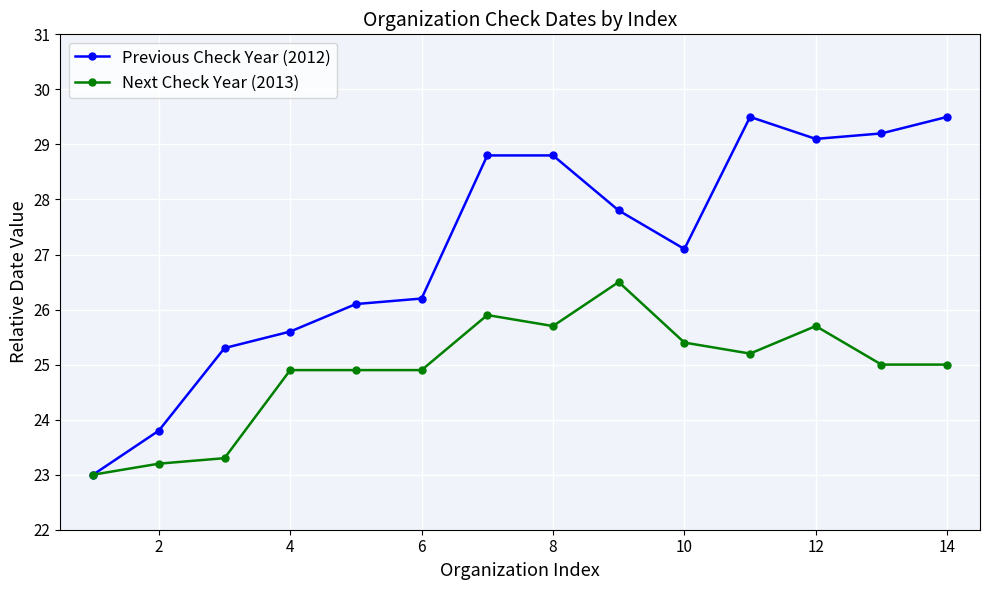

Reading left to right, transcribe all the data shown in this chart.

Previous Check Year (2012): 23.0	23.8	25.3	25.6	26.1	26.2	28.8	28.8	27.8	27.1	29.5	29.1	29.2	29.5
Next Check Year (2013): 23.0	23.2	23.3	24.9	24.9	24.9	25.9	25.7	26.5	25.4	25.2	25.7	25.0	25.0